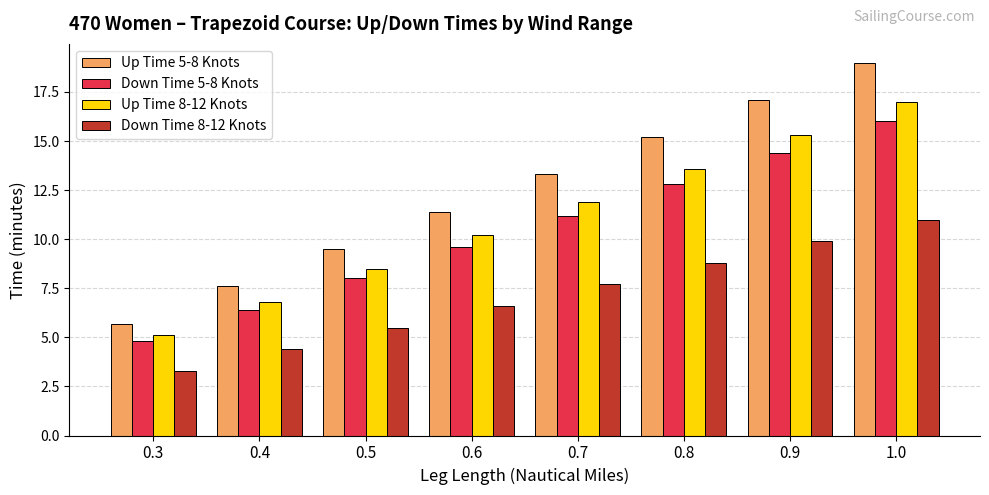

At which label does Up Time 8-12 Knots reach its peak?

1.0